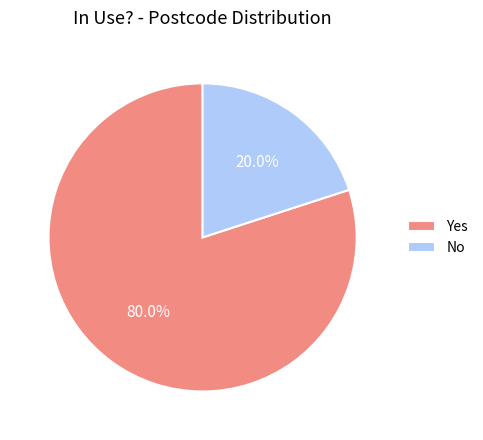

Count the number of slices in the pie.

2